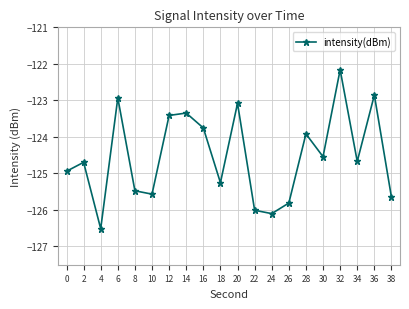

What is the value of the 6th point from the left?

-125.6